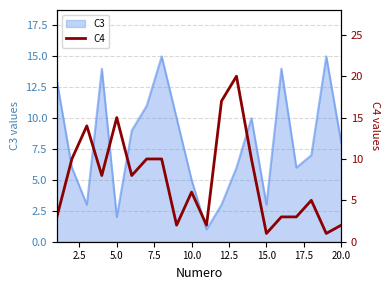

Is it true that C3 equals 2 at 5.0?

True